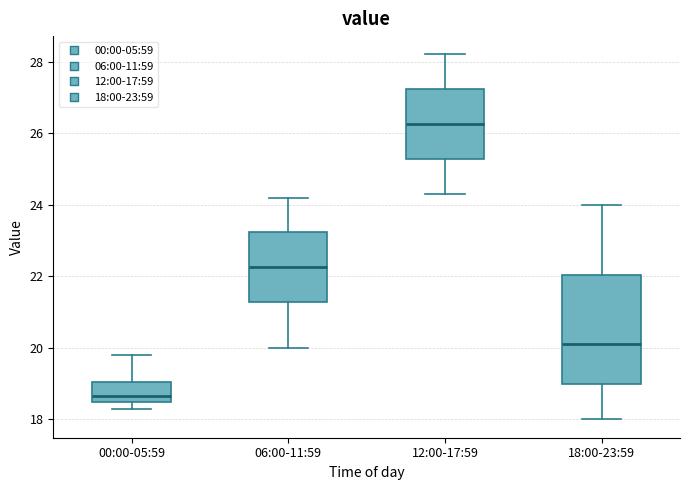

Which box's median line is the lowest?

00:00-05:59